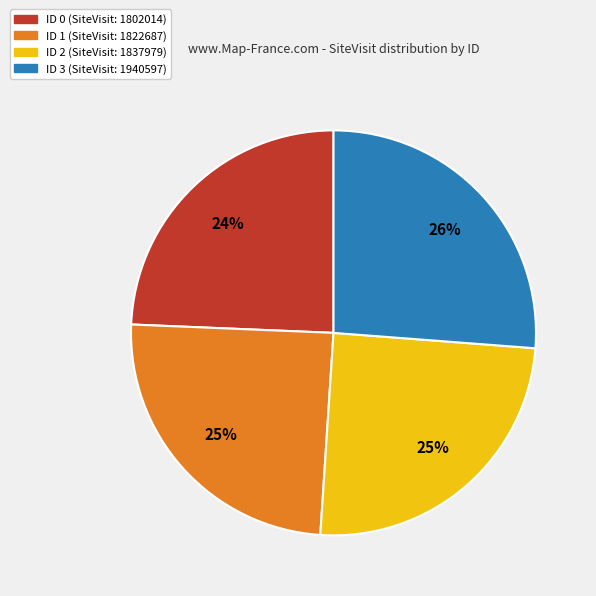

To the nearest percent, what is the difference between the largest and smallest slice percentages?

2%